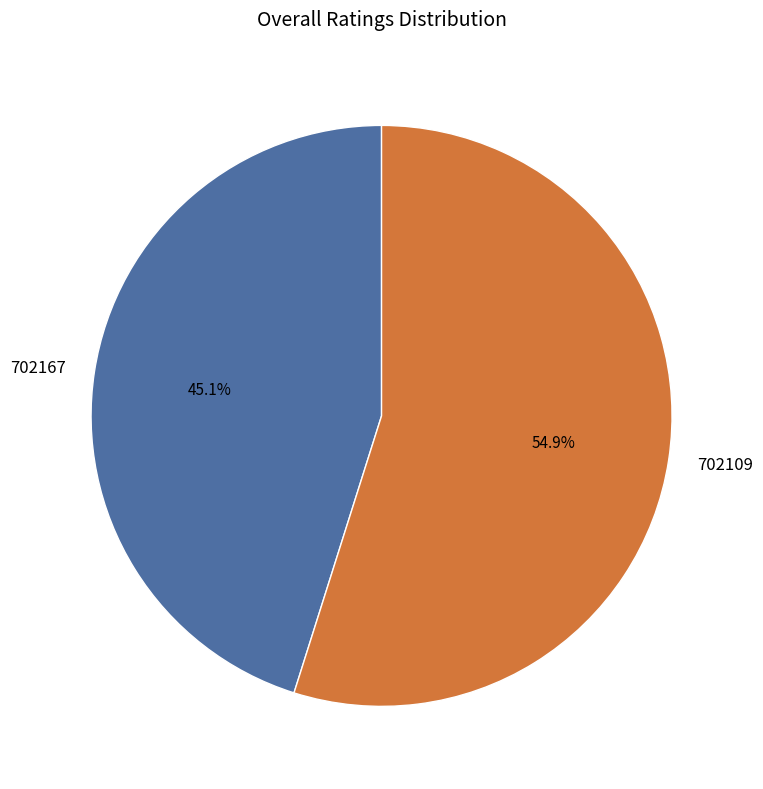

Between 702109 and 702167, which is larger?

702109